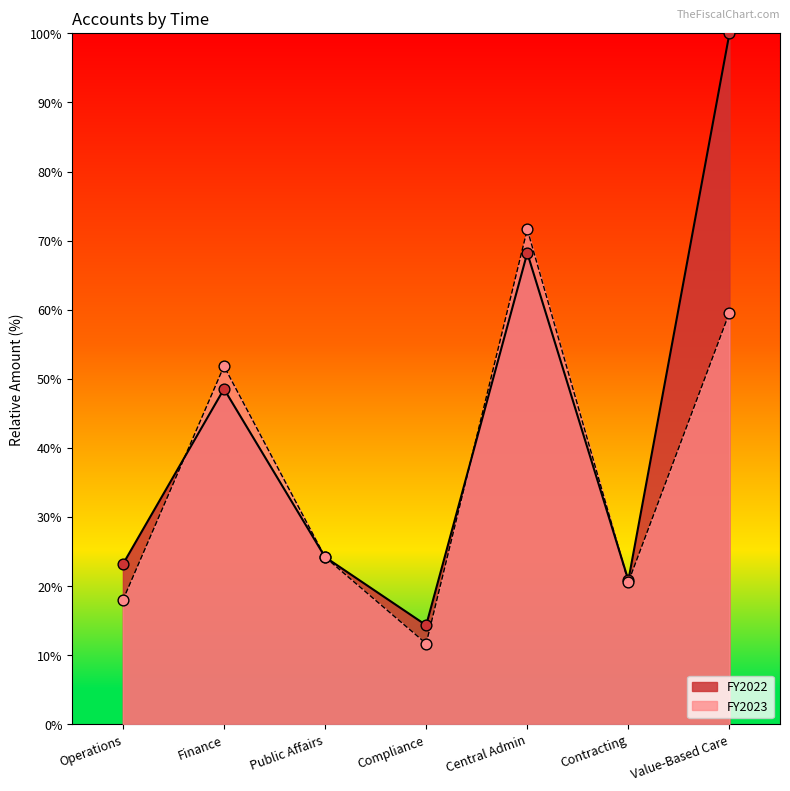

Which series has the largest total across all categories?

FY2022